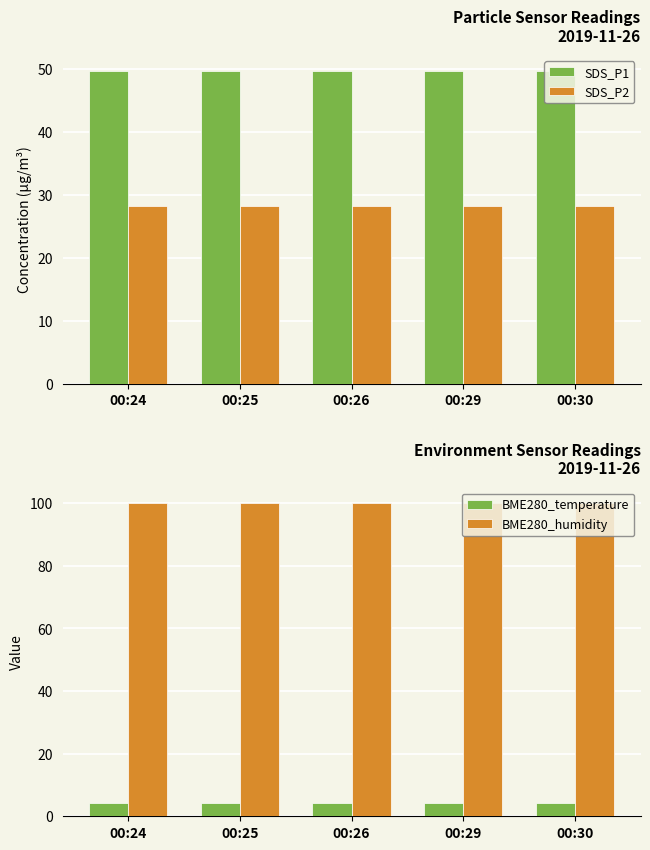

Is it true that SDS_P2 equals 28.3 at 00:25?

True